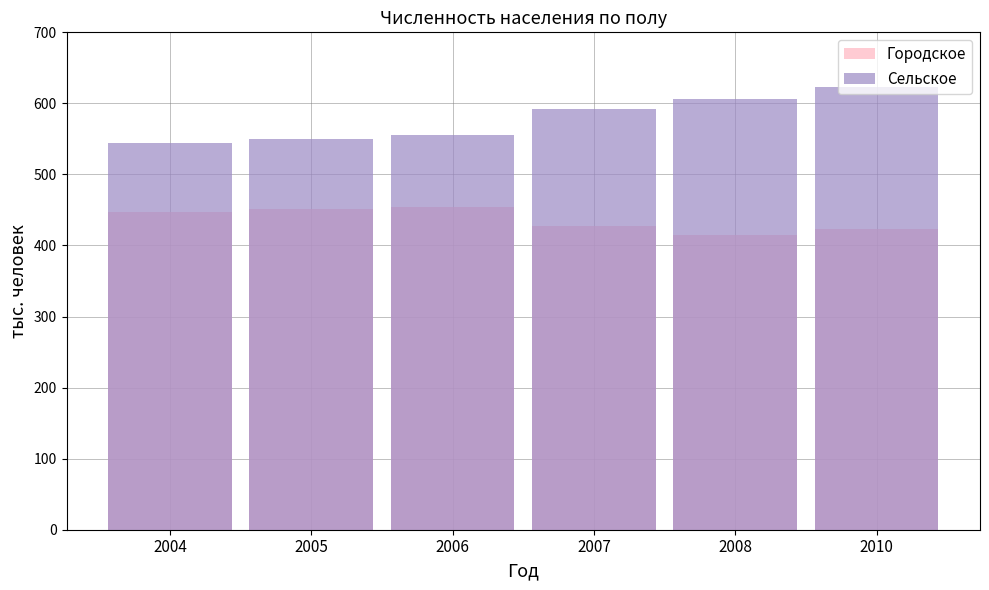

What is the total value across all series at 2008?

1020.8